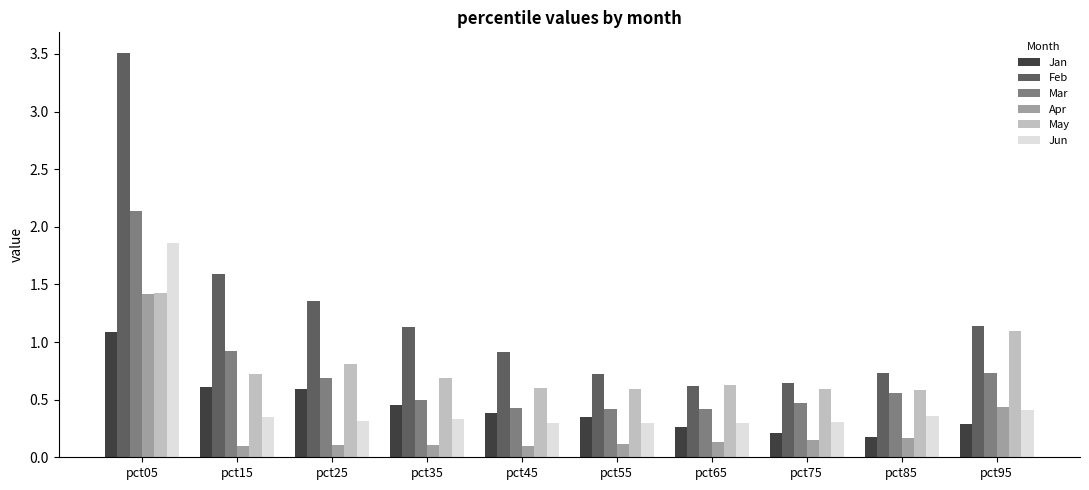

Is it true that Jun equals 1.1 at pct05?

False